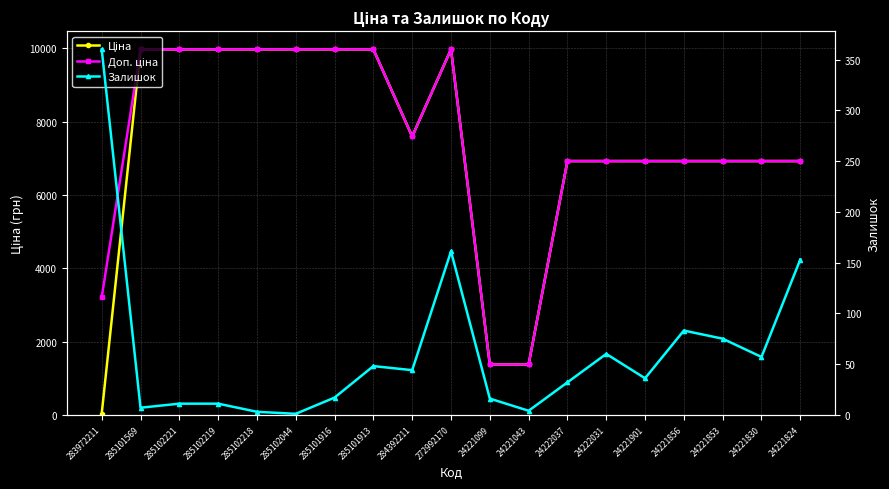

What is the smallest value displayed?

1.0